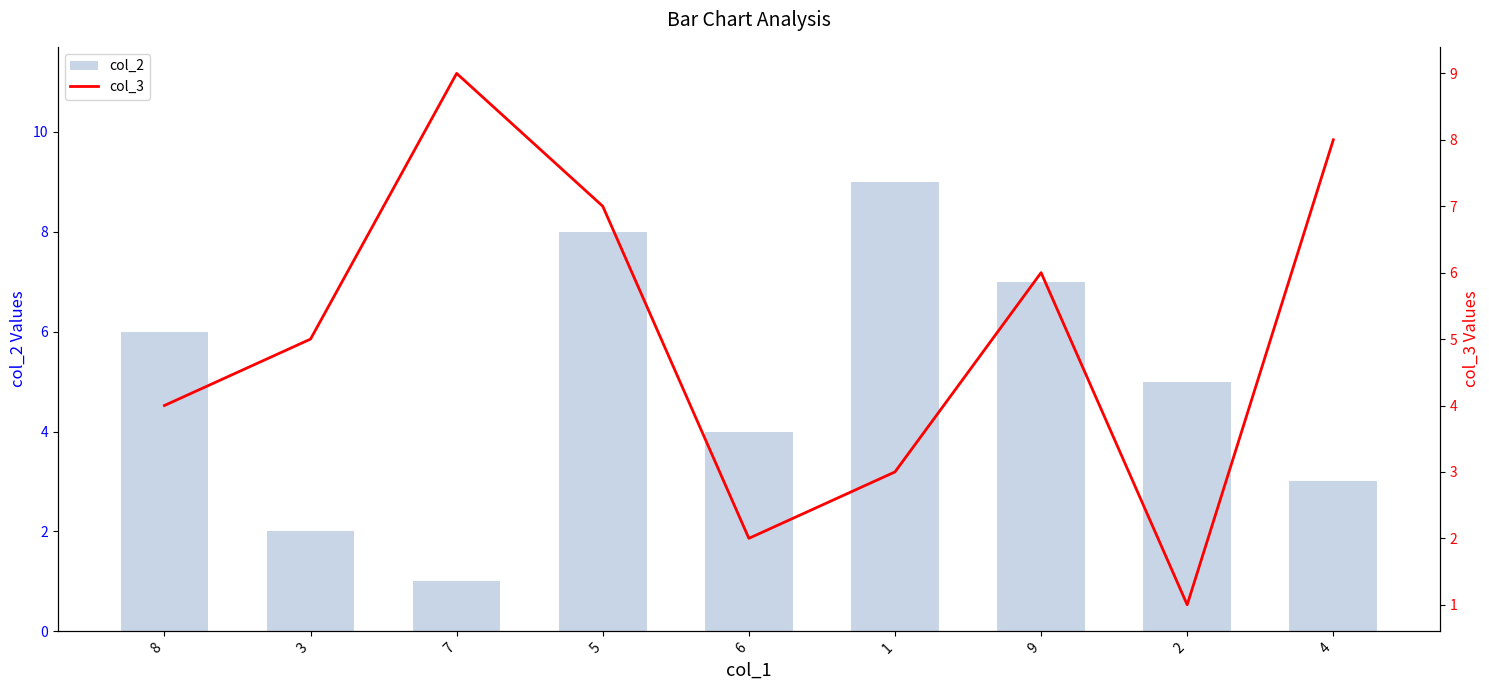

Reading left to right, list all the values displayed in this chart.

col_2: 6	2	1	8	4	9	7	5	3
col_3: 4	5	9	7	2	3	6	1	8